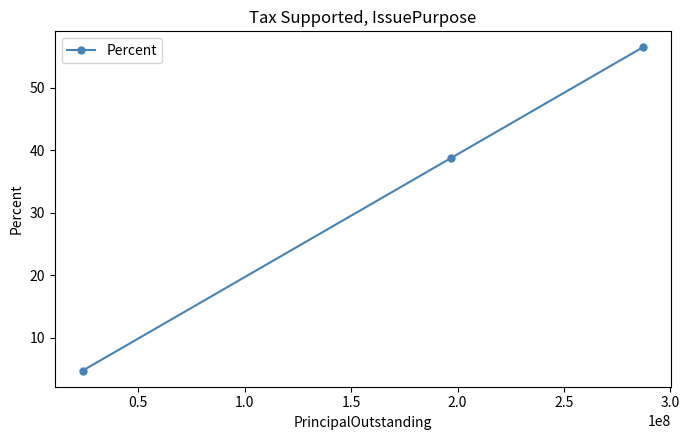

What is the difference between the maximum and minimum values?

51.8